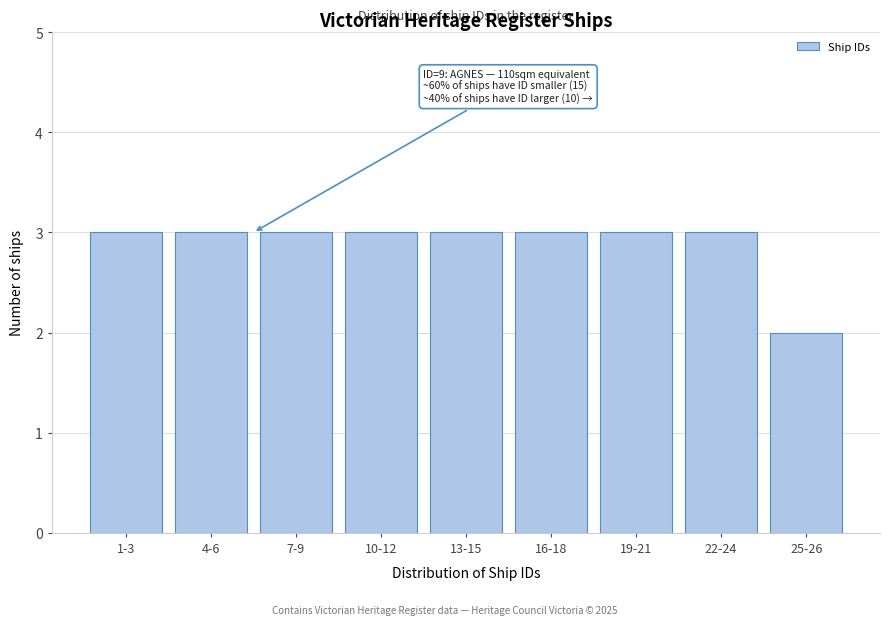

Reading left to right, list all the values displayed in this chart.

3	3	3	3	3	3	3	3	2